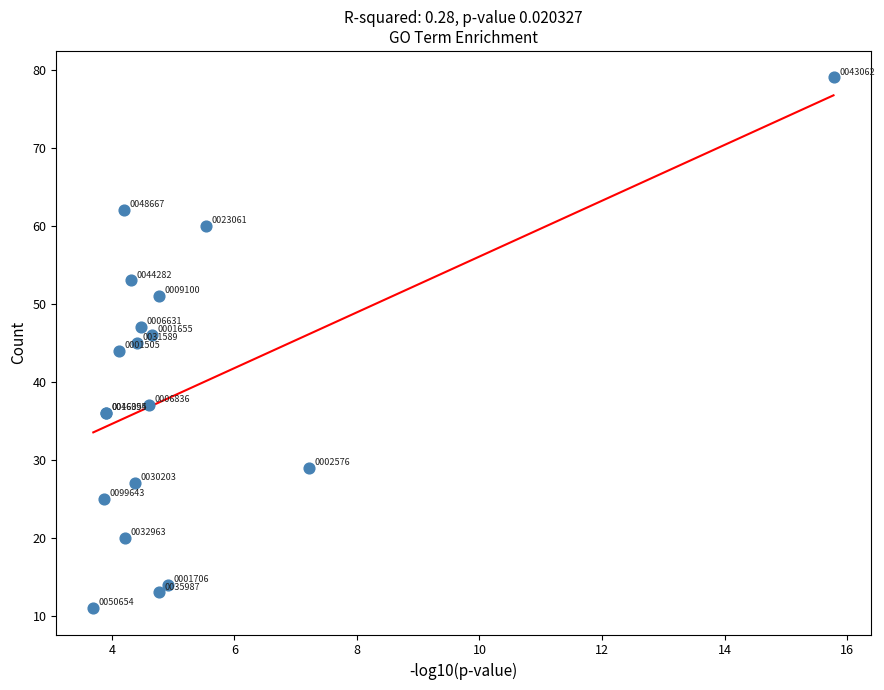

What Y value in the scatter plot is closest to 45?

45